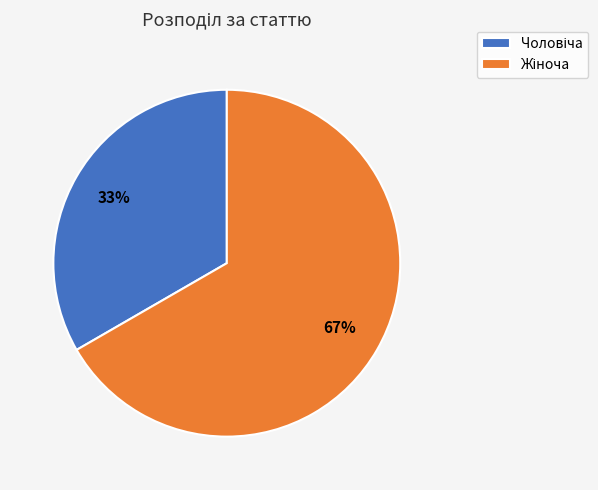

Is there any slice that represents more than half of the pie?

Yes